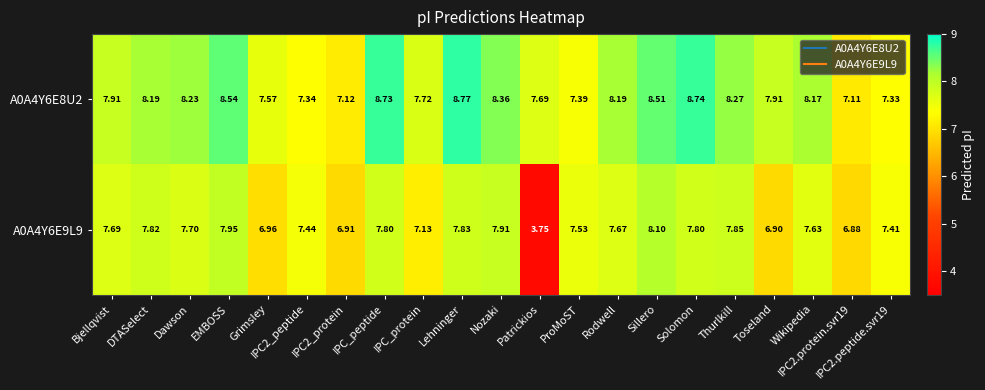

Is the value of A0A4Y6E9L9 at Rodwell greater than the value of A0A4Y6E8U2 at Rodwell?

No